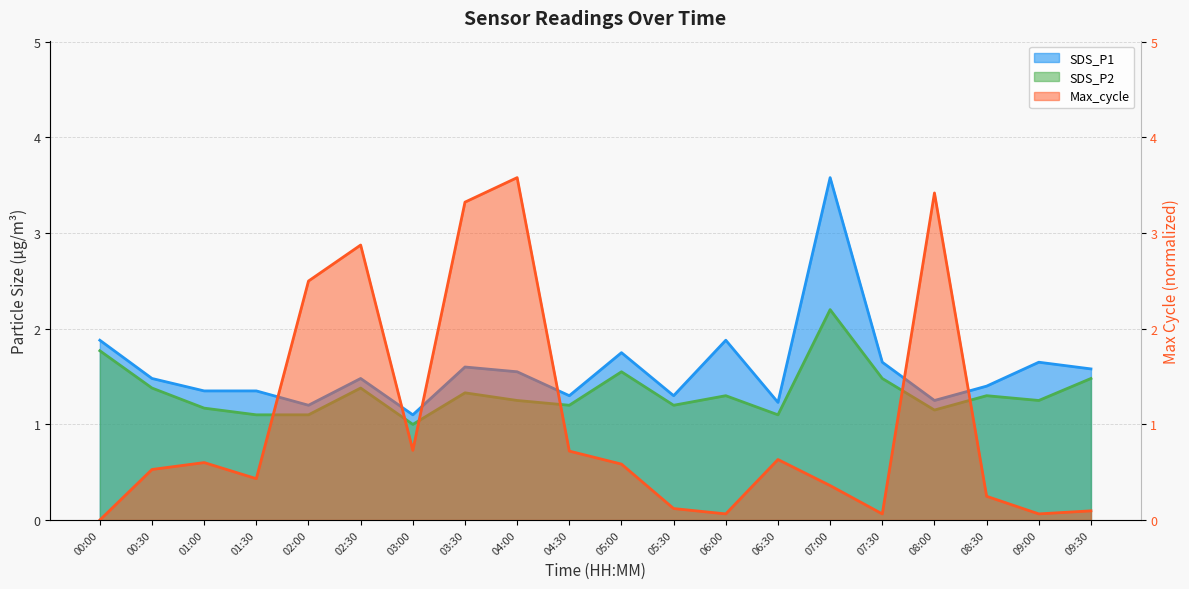

In SDS_P2, how many points are lower than both neighbors (excluding endpoints)?

6